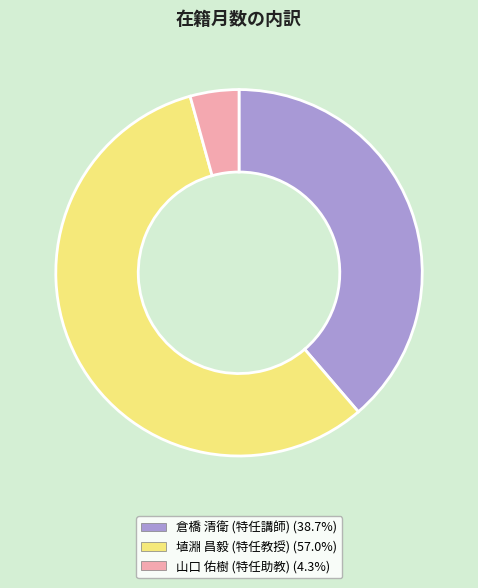

Which has a higher value, 倉橋 清衛 (特任講師) or 埴淵 昌毅 (特任教授)?

埴淵 昌毅 (特任教授)